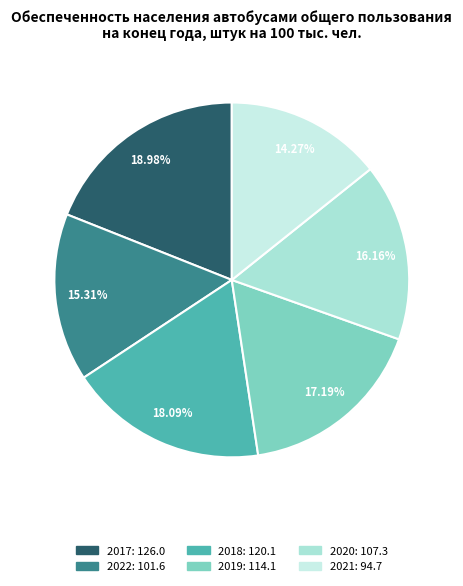

Does any single category account for the majority?

No